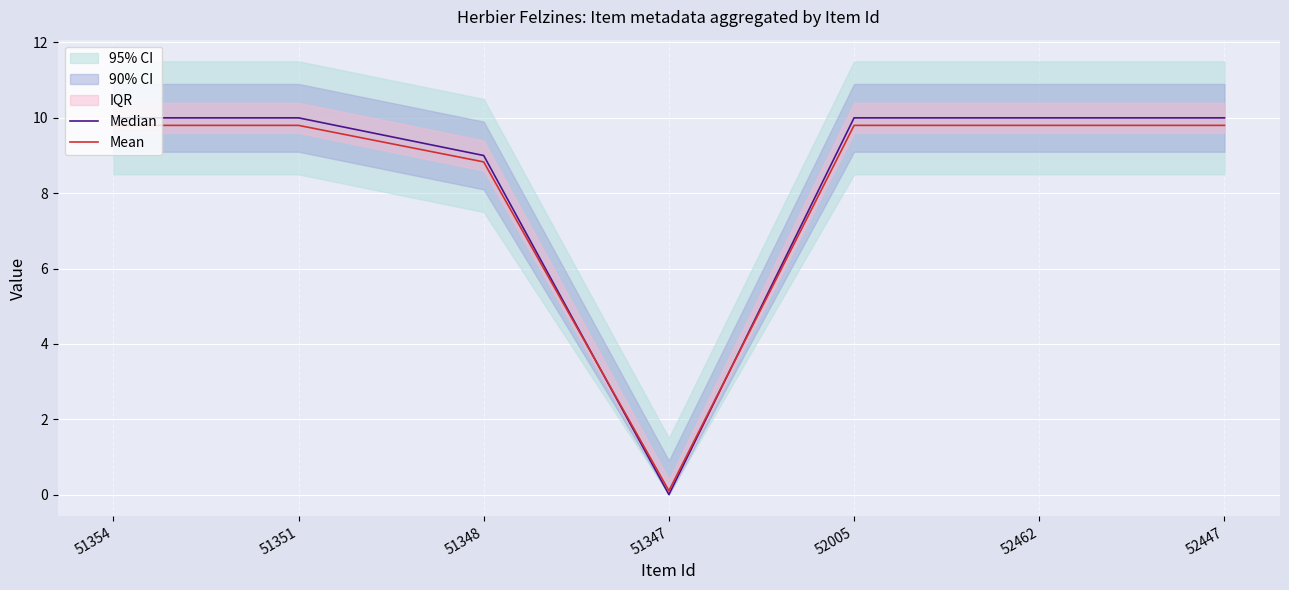

How many lines are shown in the chart?

2